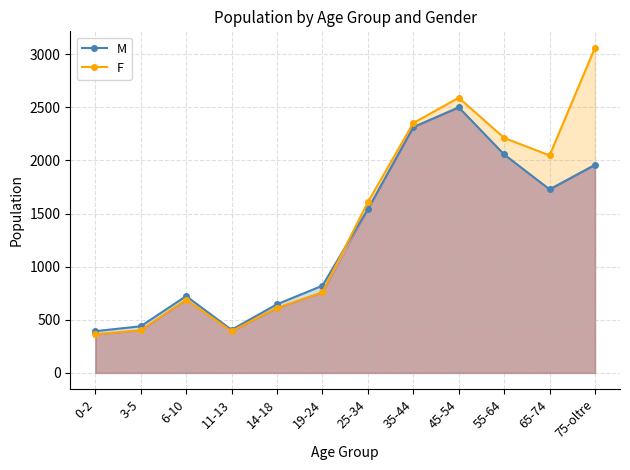

At which label does F first exceed 1607?

35-44